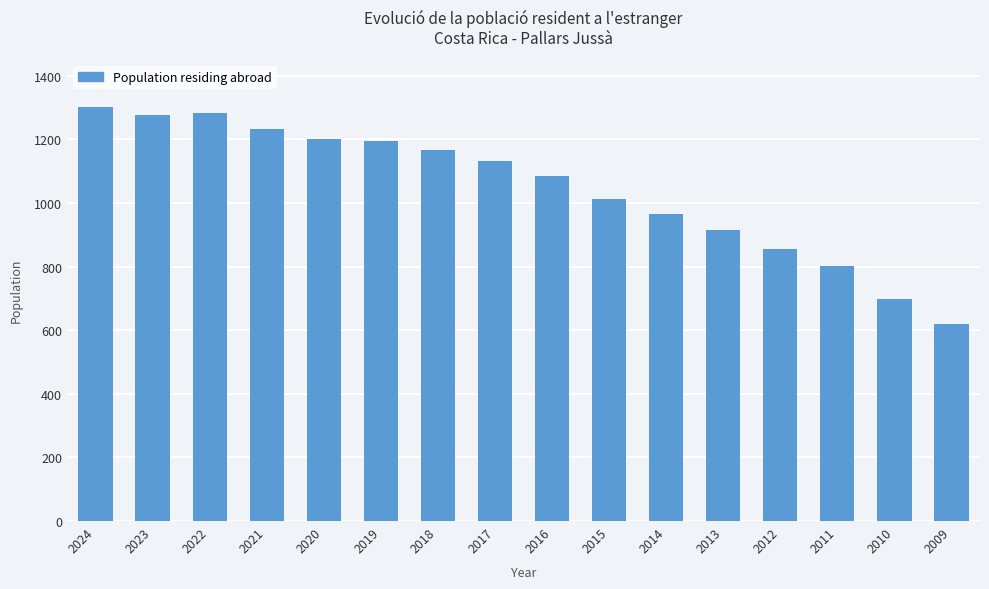

What is the value of the 12th bar from the left?

915